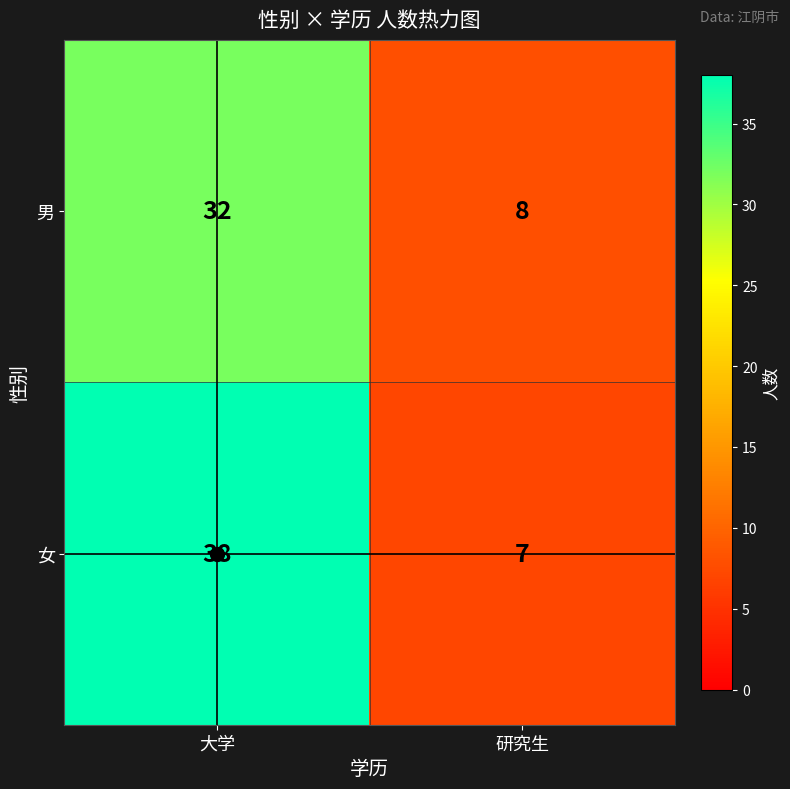

What is the spread (max minus min) of values at 研究生?

1